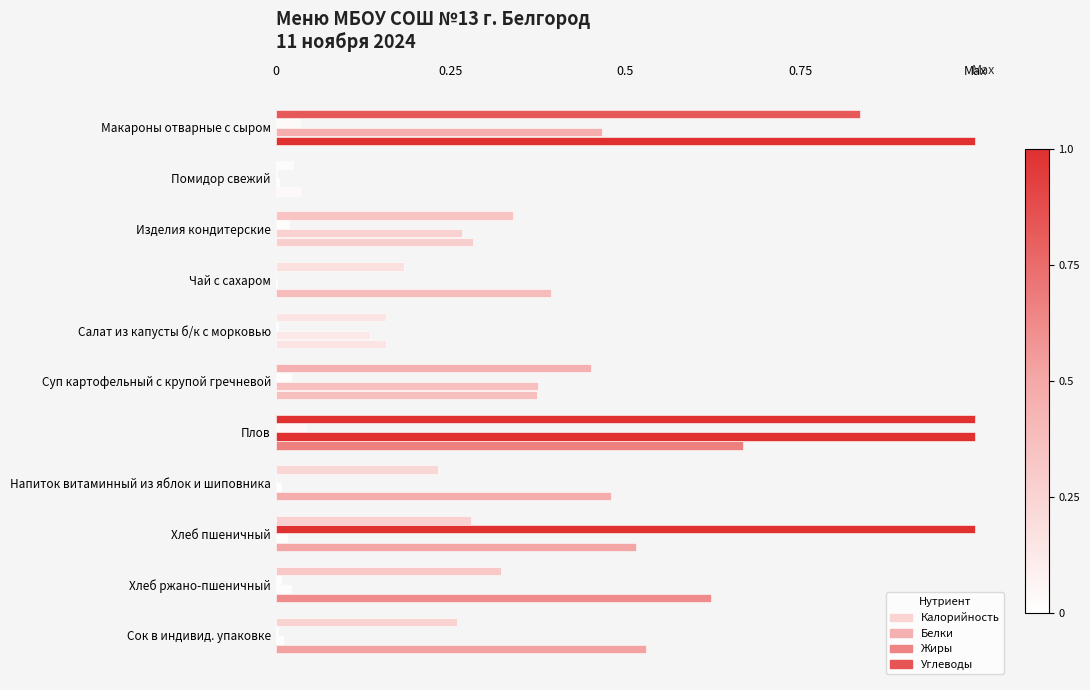

Are the bars grouped side by side (vs. stacked)?

Yes